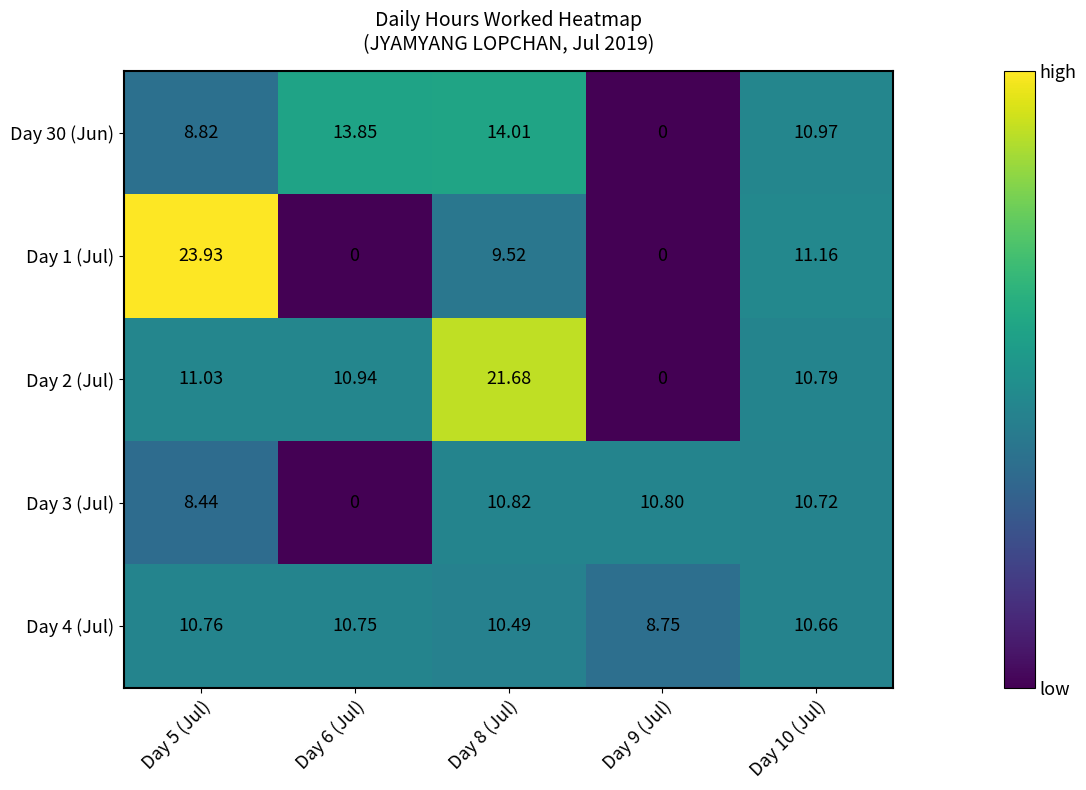

Is the value of Day 4 (Jul) at Day 8 (Jul) greater than the value of Day 2 (Jul) at Day 8 (Jul)?

No